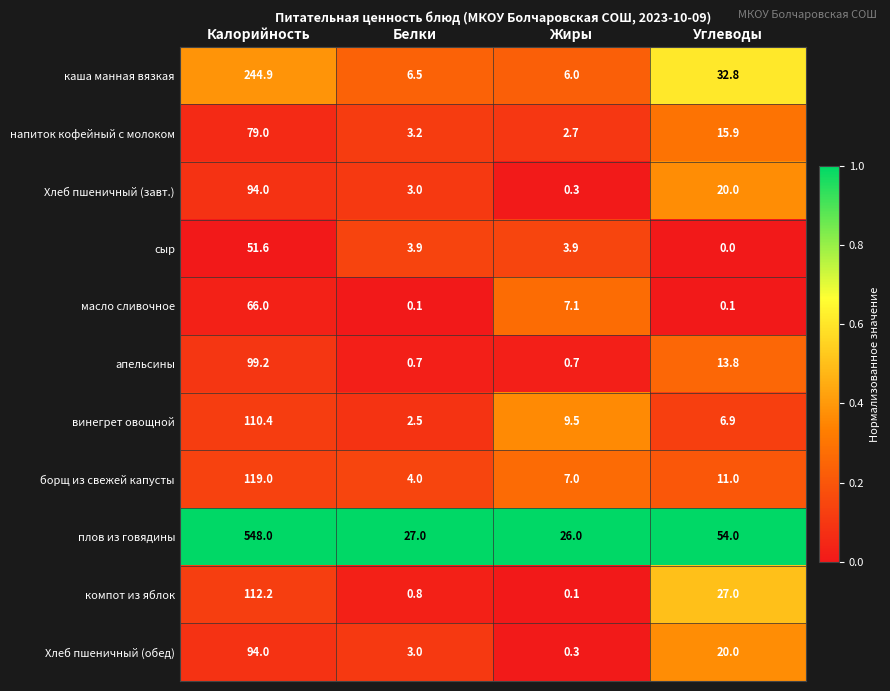

Which series has the largest range (max minus min)?

плов из говядины